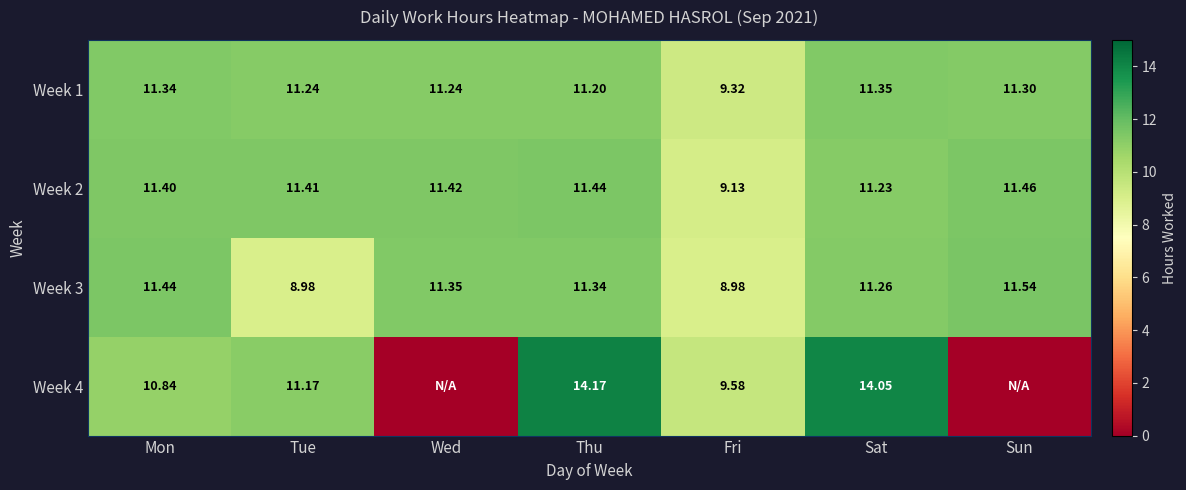

Rank the series at Tue from highest to lowest value.

Week 2, Week 1, Week 4, Week 3